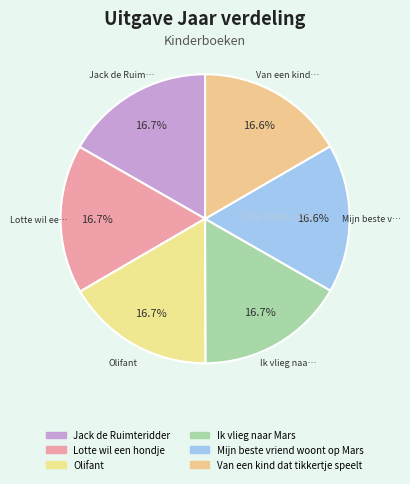

To the nearest percent, what percentage of the pie is Lotte wil een hondje?

17%